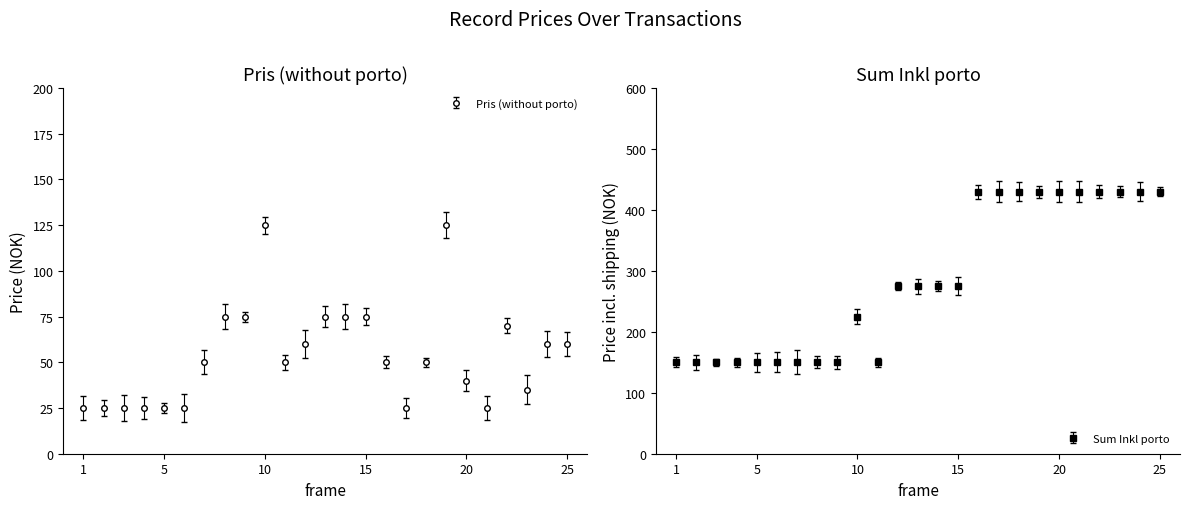

At which label is Sum Inkl porto closest to 290?

12